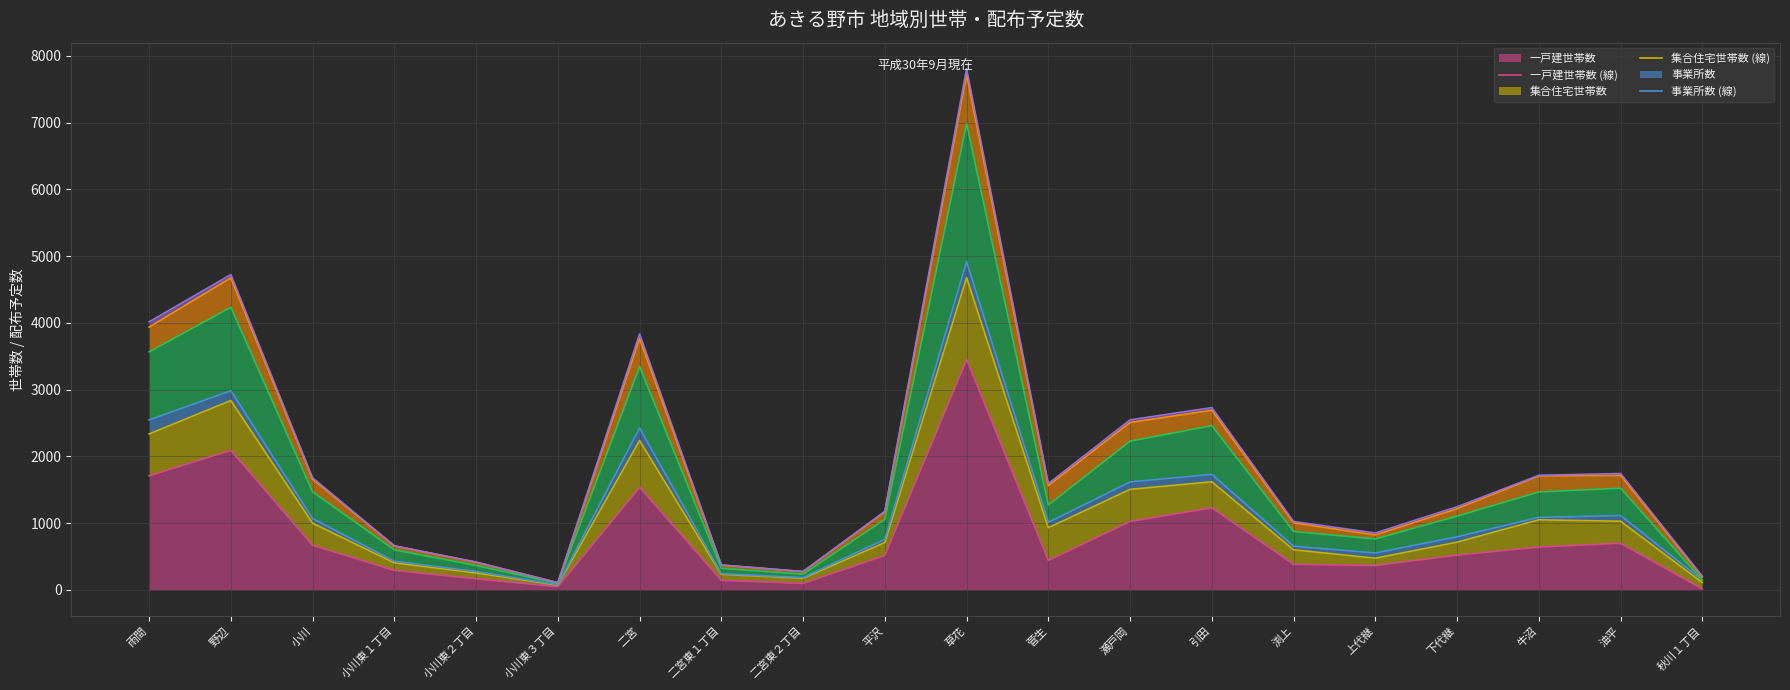

What is the sum of all 事業所配布 (線) values?

38714